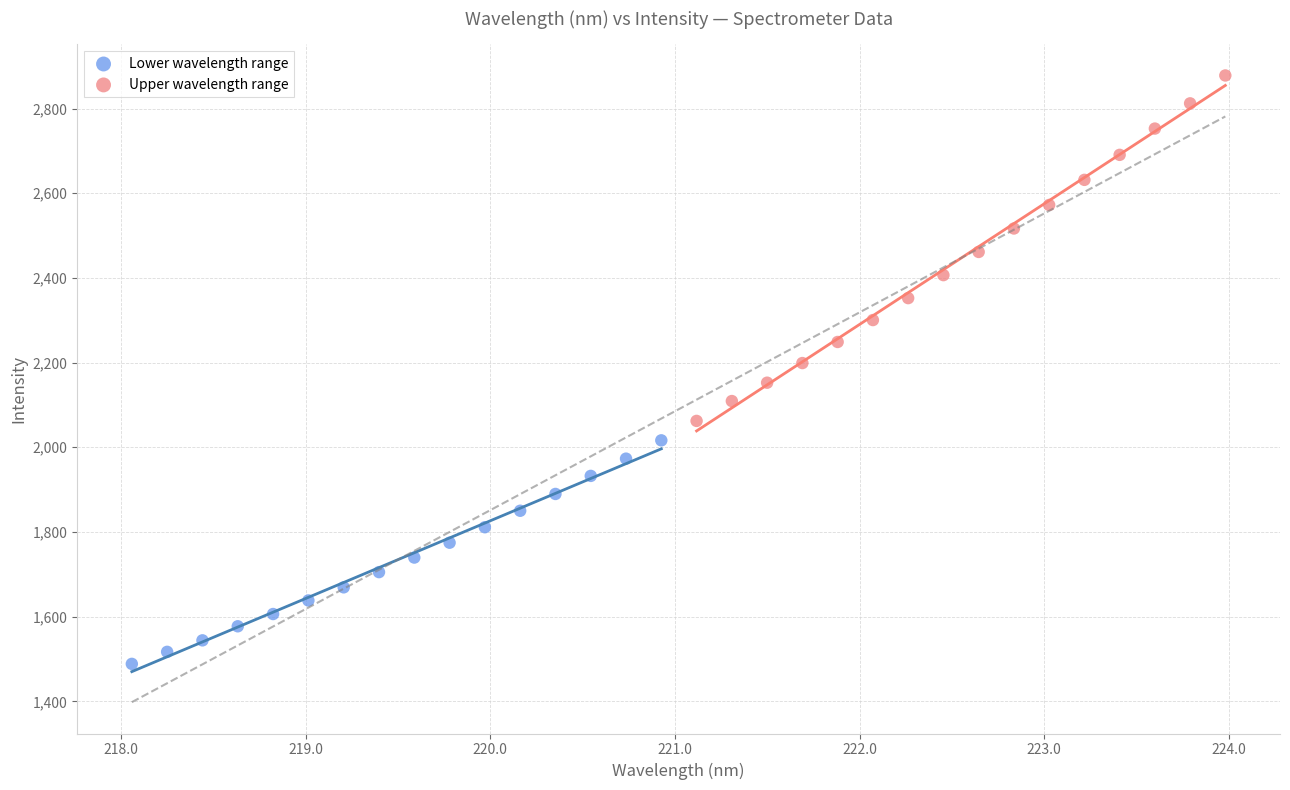

Which series reaches the minimum Y coordinate?

Lower wavelength range